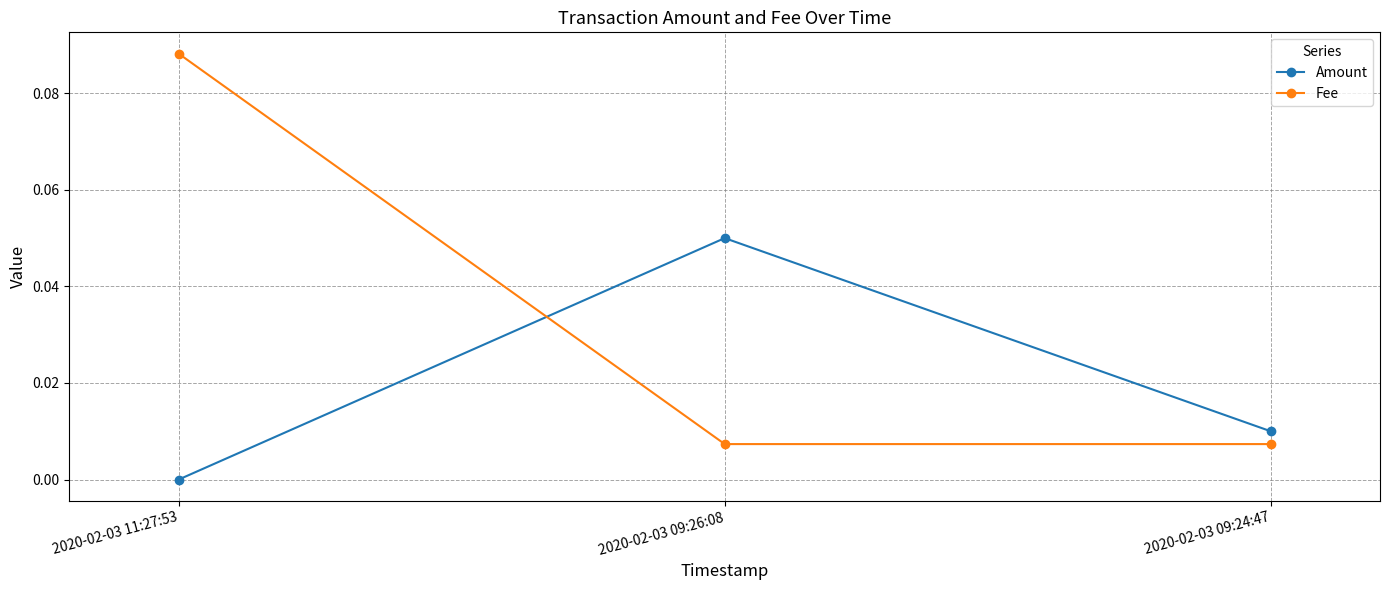

At which category is the sum across all series the highest?

2020-02-03 11:27:53